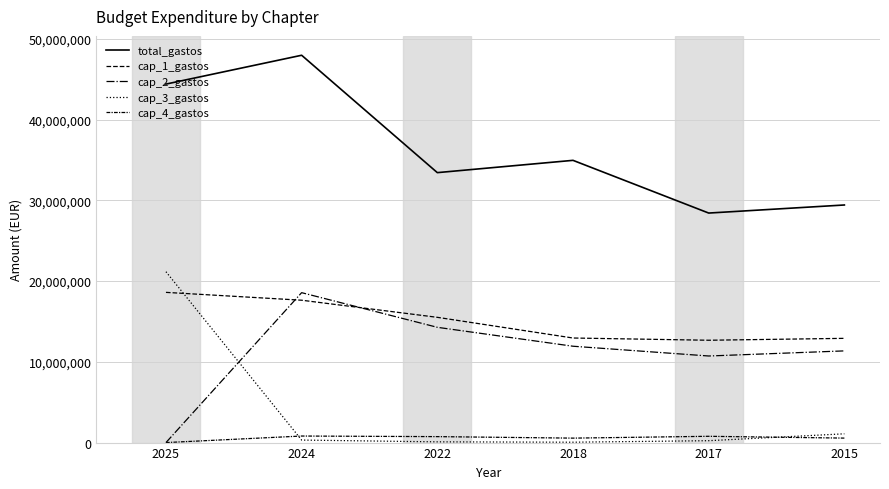

What is the maximum value shown in the chart?

47971950